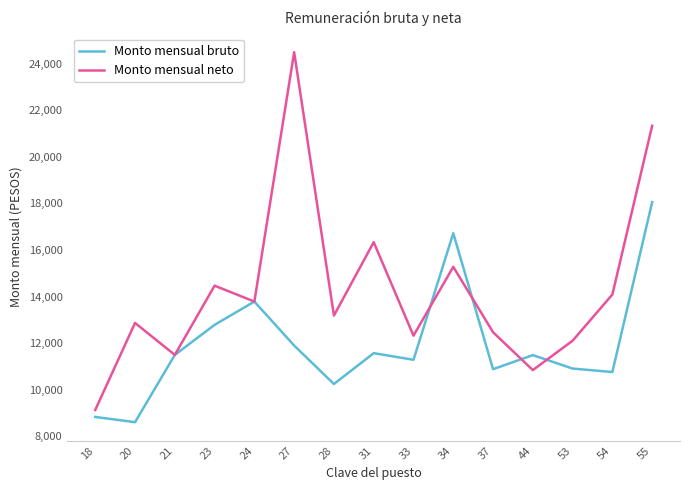

What is the approximate value of Monto mensual bruto at 18?

8828.7